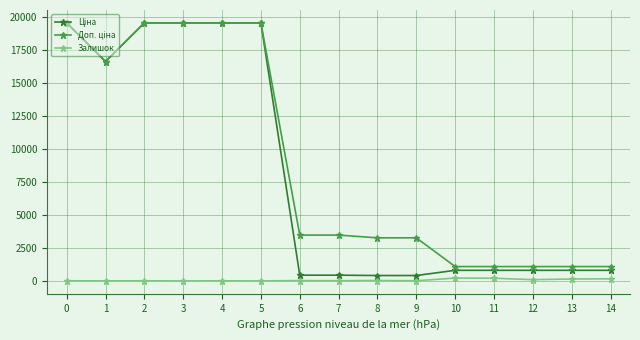

How many distinct data groups are displayed?

3